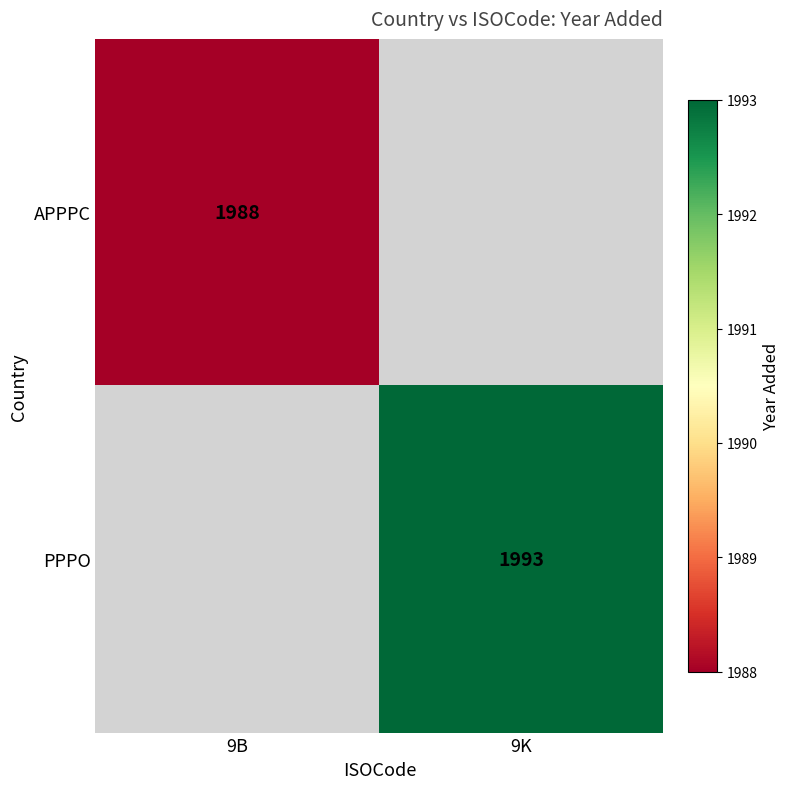

How many series are shown in this chart?

2